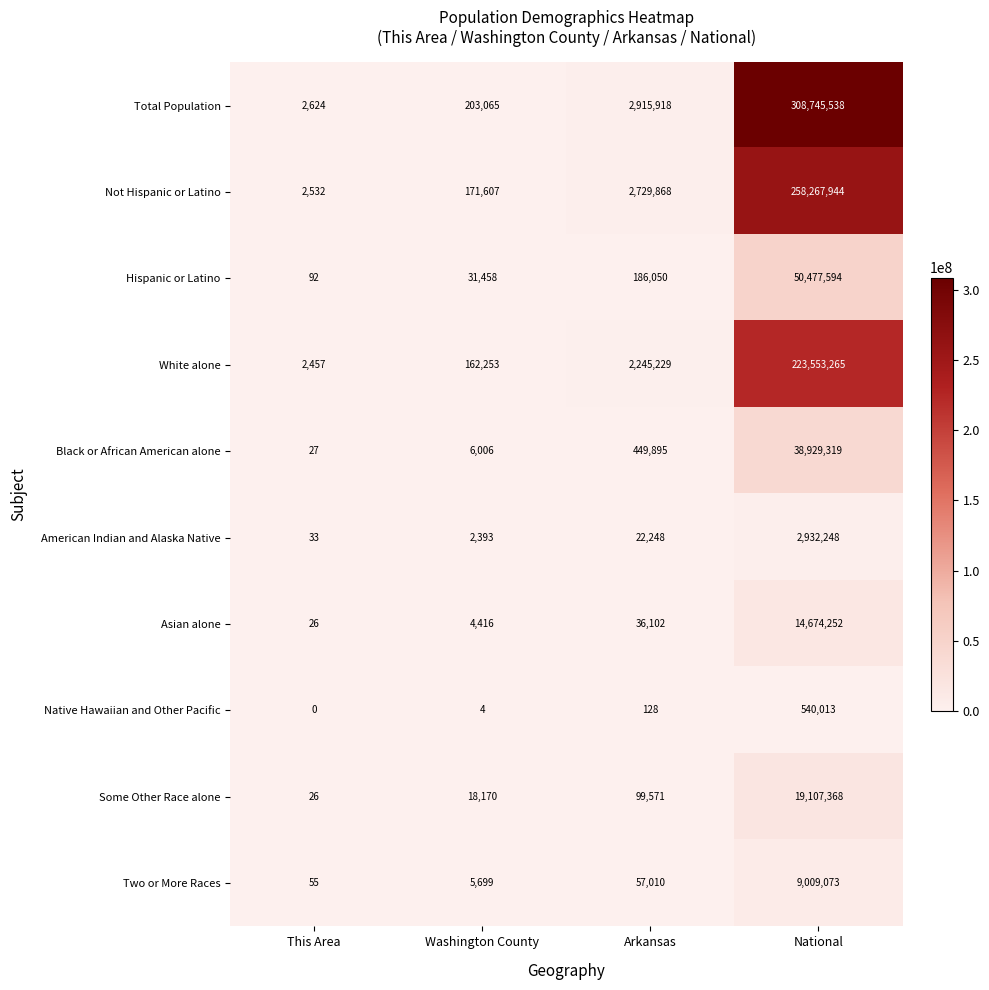

Which series has the largest range (max minus min)?

Total Population